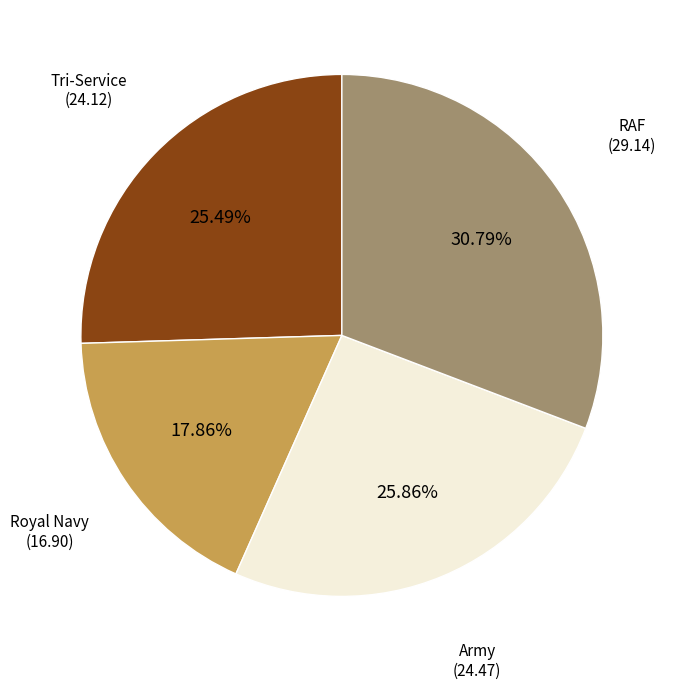

To the nearest percent, what portion does RAF represent?

31%